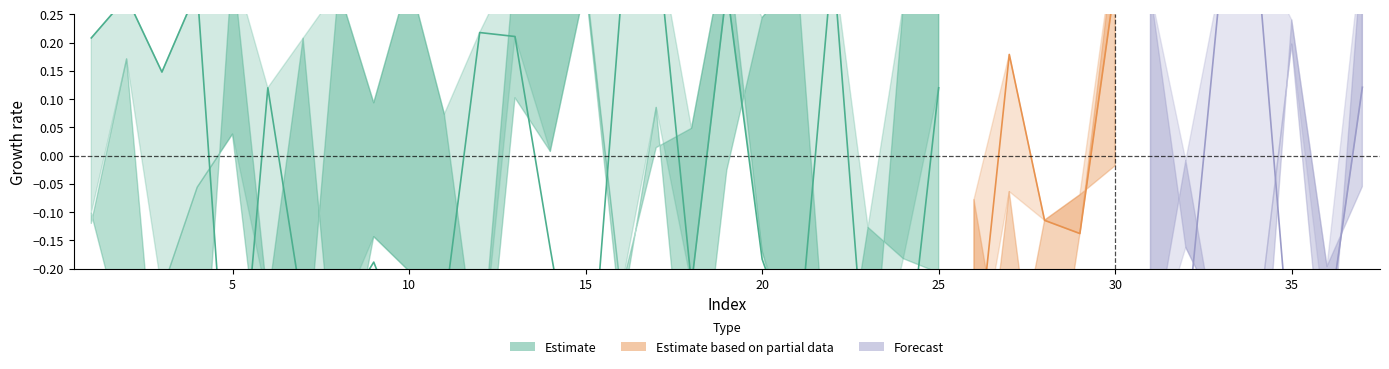

Which has a higher value, 8 or 6?

6